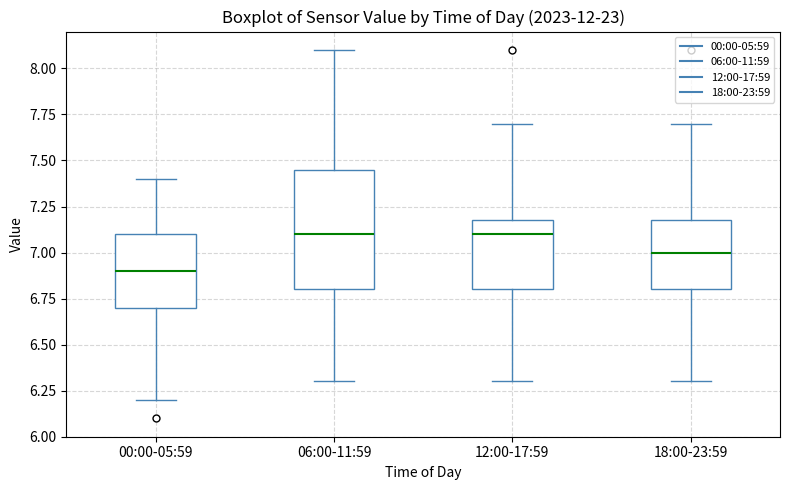

Where is the upper edge of the box for 06:00-11:59 on the y-axis? The values are not printed on the chart, so give them approximately, as read against the axis.

7.45